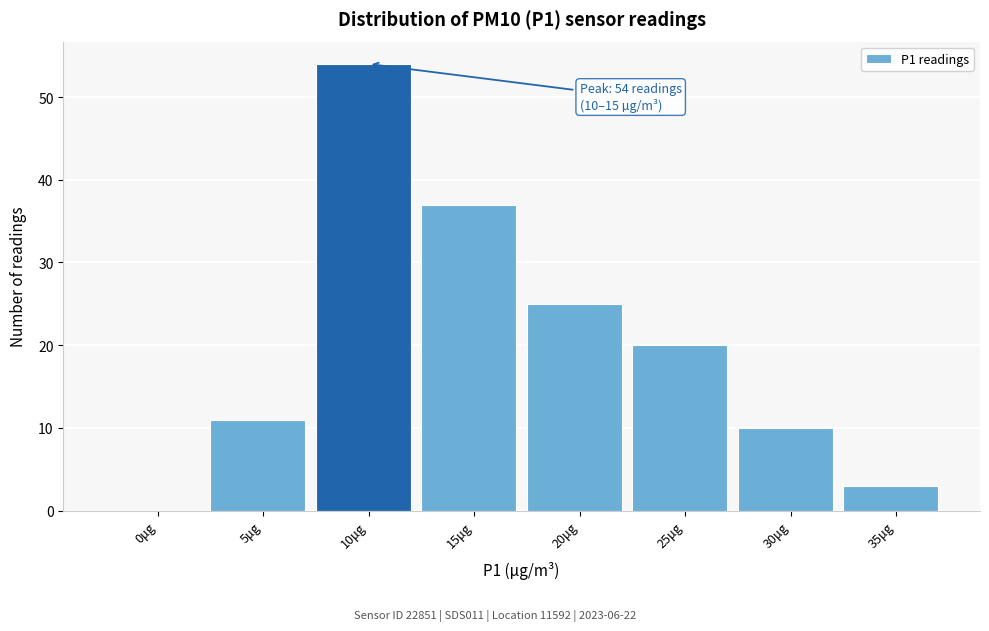

Reading right to left, what are all the values shown in this chart?

35μg=3	30μg=10	25μg=20	20μg=25	15μg=37	10μg=54	5μg=11	0μg=0